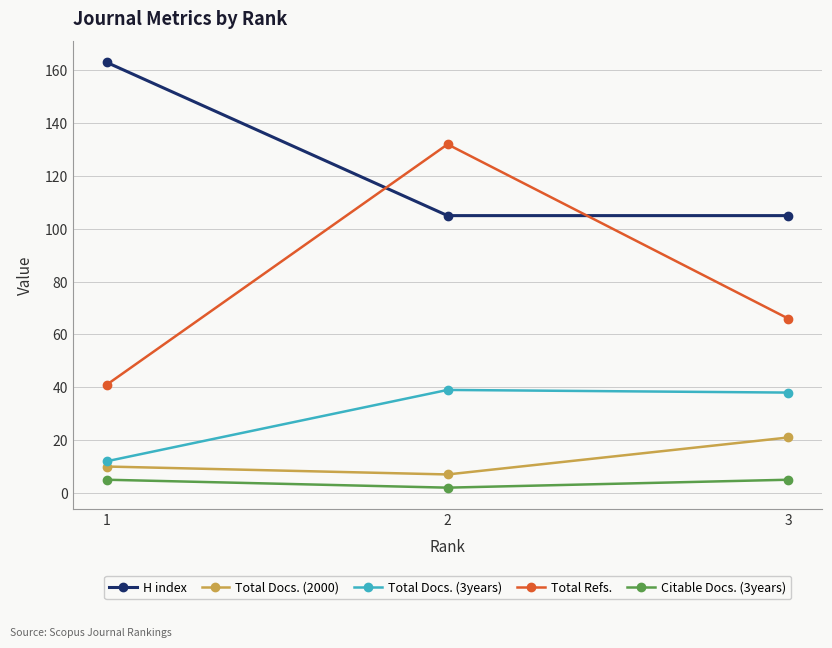

Which series has the widest spread of values?

Total Refs.